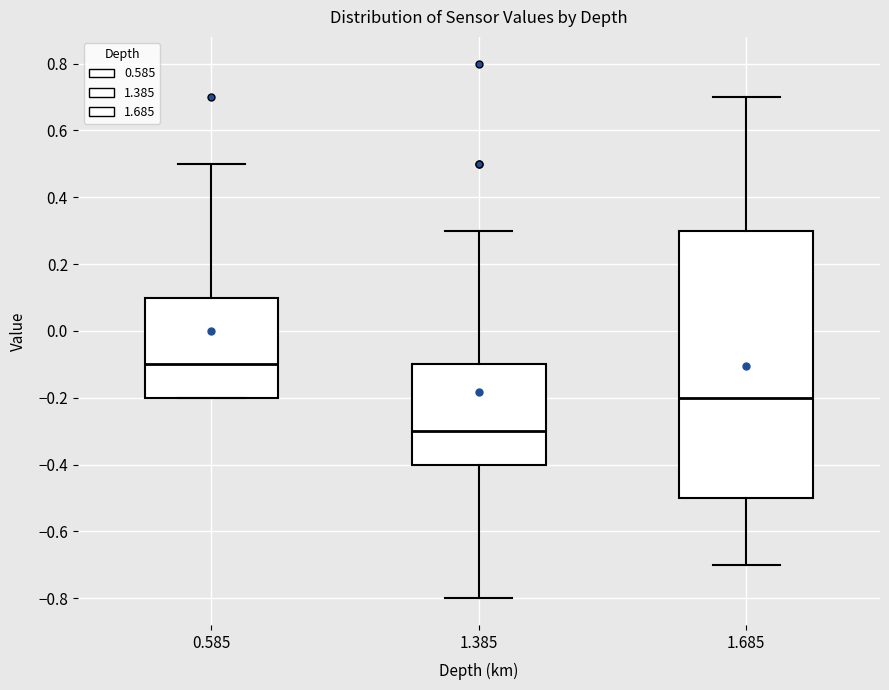

Reading left to right, transcribe this box plot: for each box, give where its median line is, the range the box spans, and where its two whiskers end, as read against the y-axis. The values are not printed on the chart, so give them approximately, as read against the axis.

0.585: median -0.1, box -0.2 to 0.1, whiskers -0.2 to 0.5
1.385: median -0.3, box -0.4 to -0.1, whiskers -0.8 to 0.3
1.685: median -0.2, box -0.5 to 0.3, whiskers -0.7 to 0.7